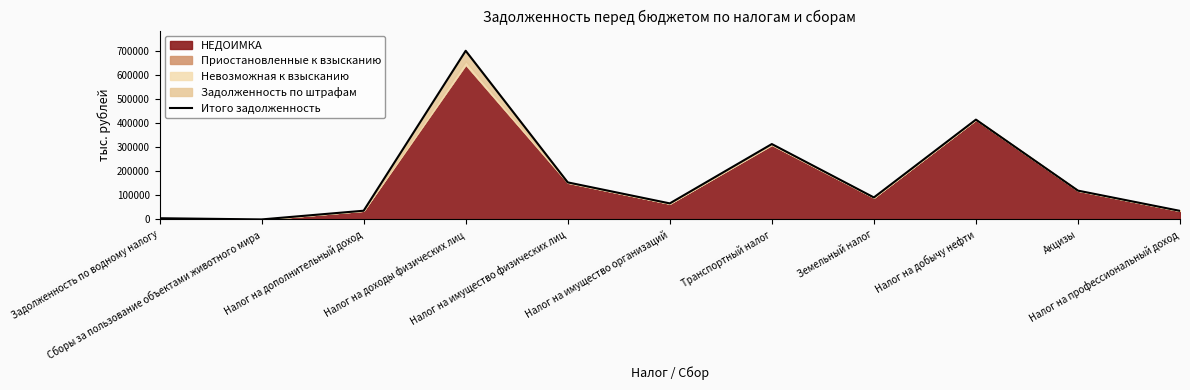

What is the sum of the values at Налог на имущество организаций and Налог на имущество физических лиц?

220753